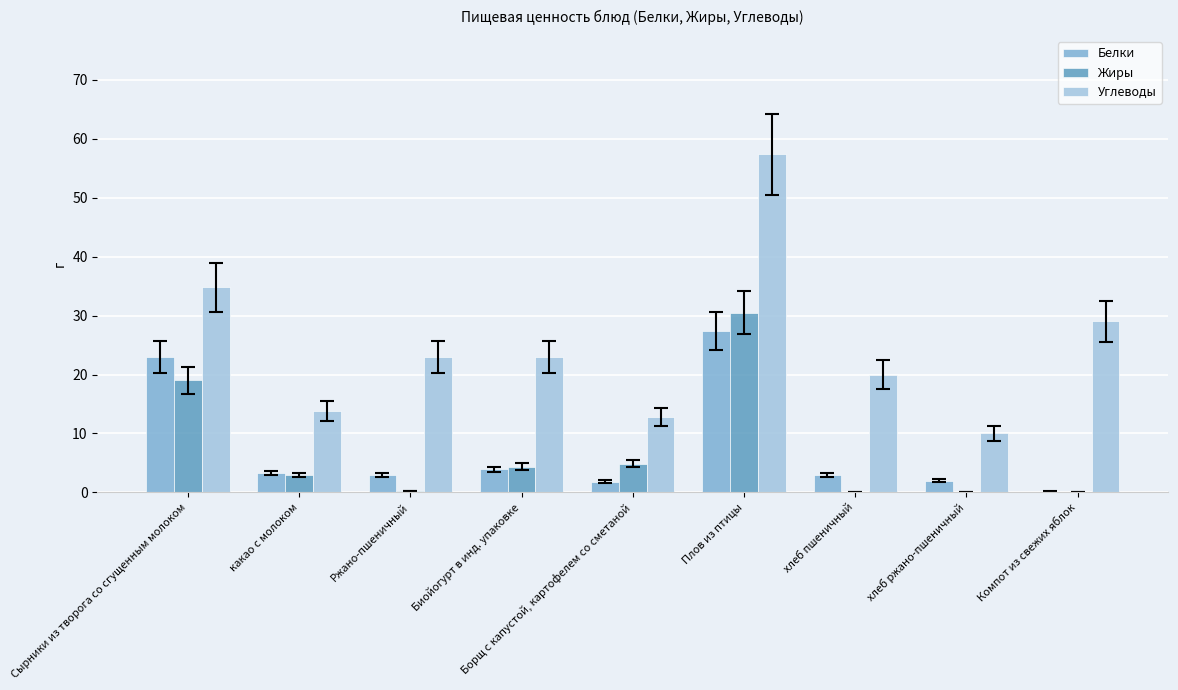

What is the maximum value shown in the chart?

57.3